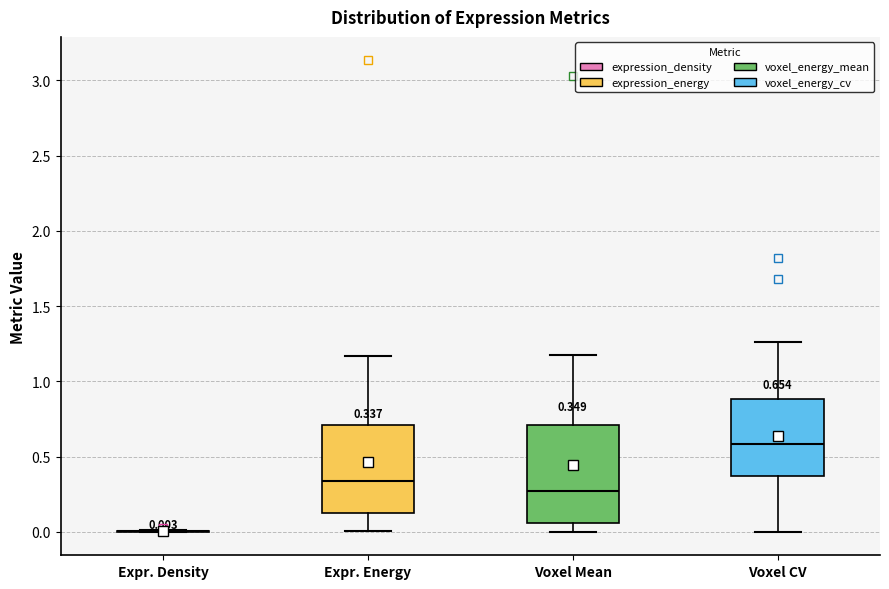

Comparing the boxes themselves (not the whiskers), which one is the tallest?

Voxel Mean